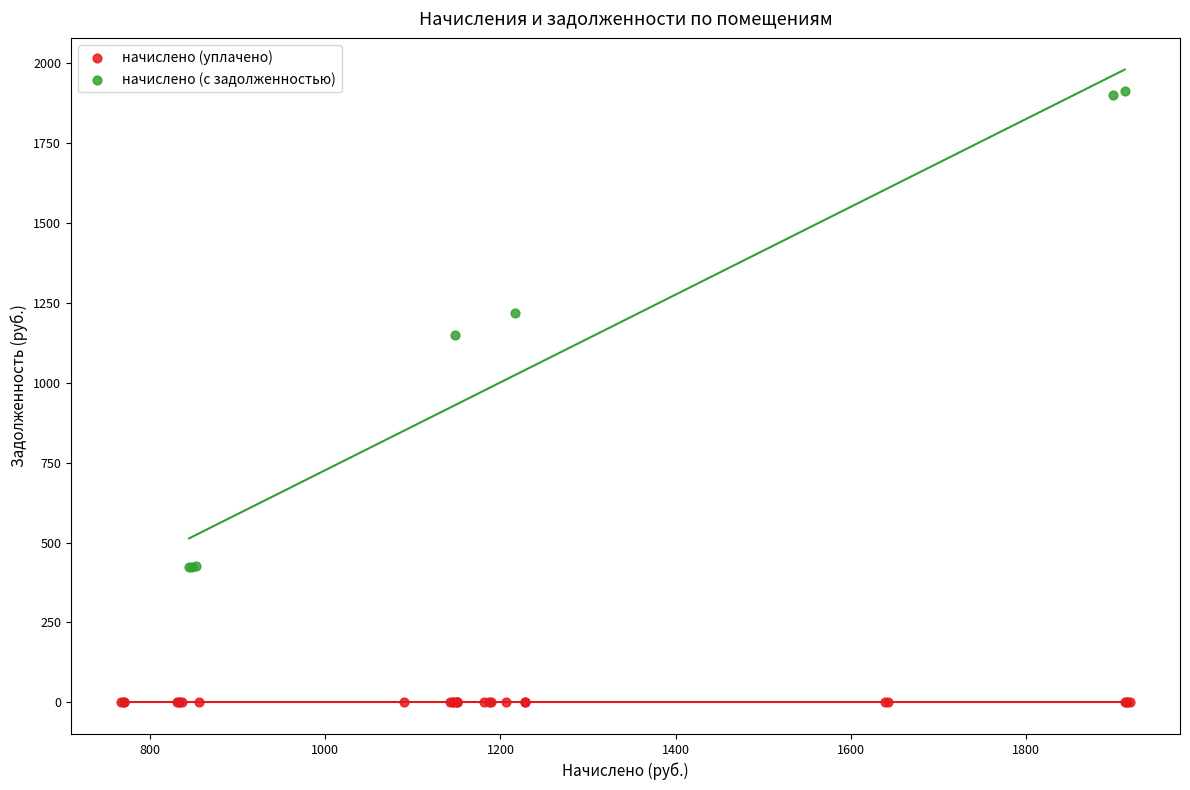

Which series reaches the maximum Y coordinate?

начислено (с задолженностью)